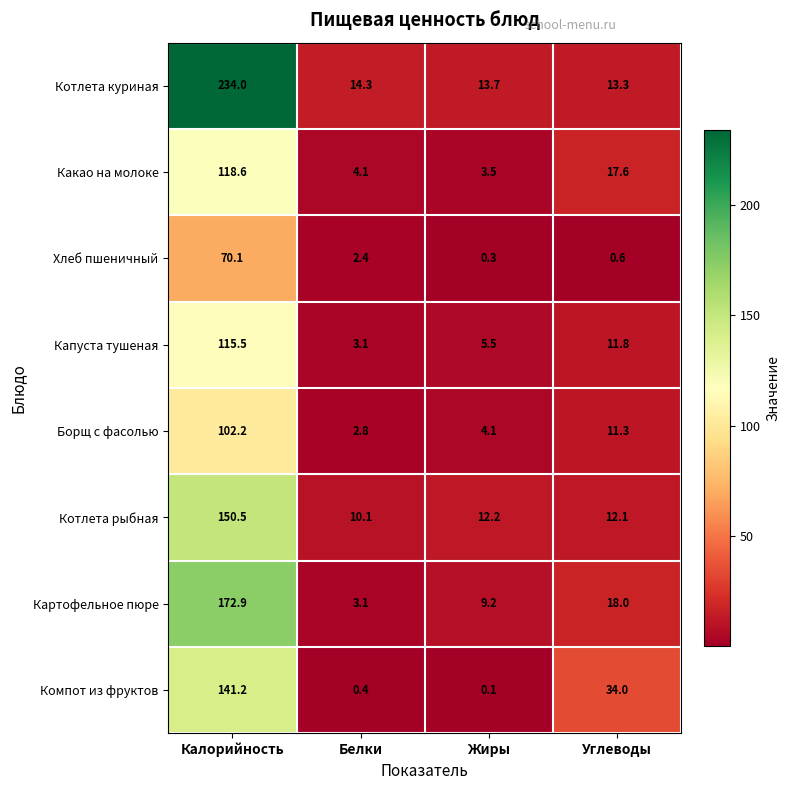

Between Белки and Углеводы, which series saw the biggest shift?

Компот из фруктов